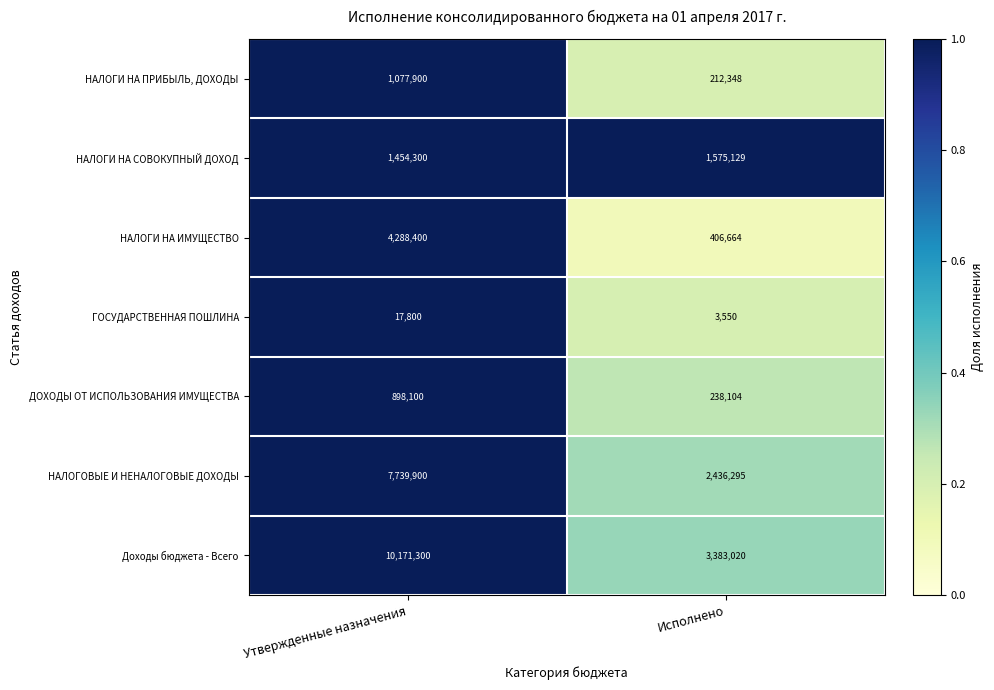

What is the sum of all ГОСУДАРСТВЕННАЯ ПОШЛИНА values?

21350